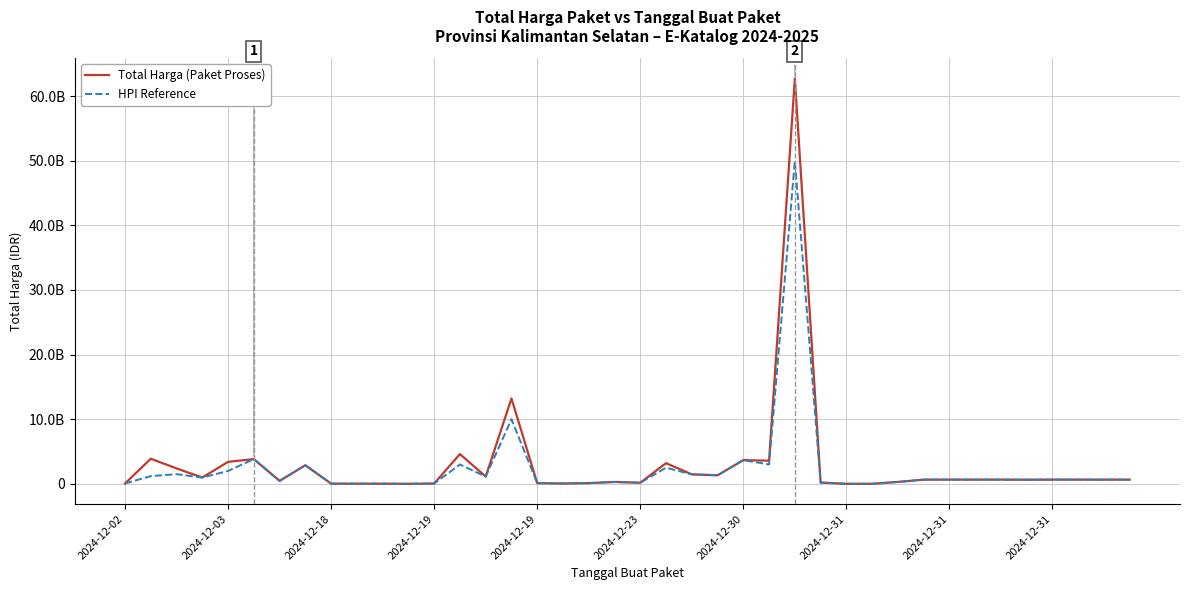

True or false: Total Harga (Paket Proses) and HPI Reference cross at least once.

False